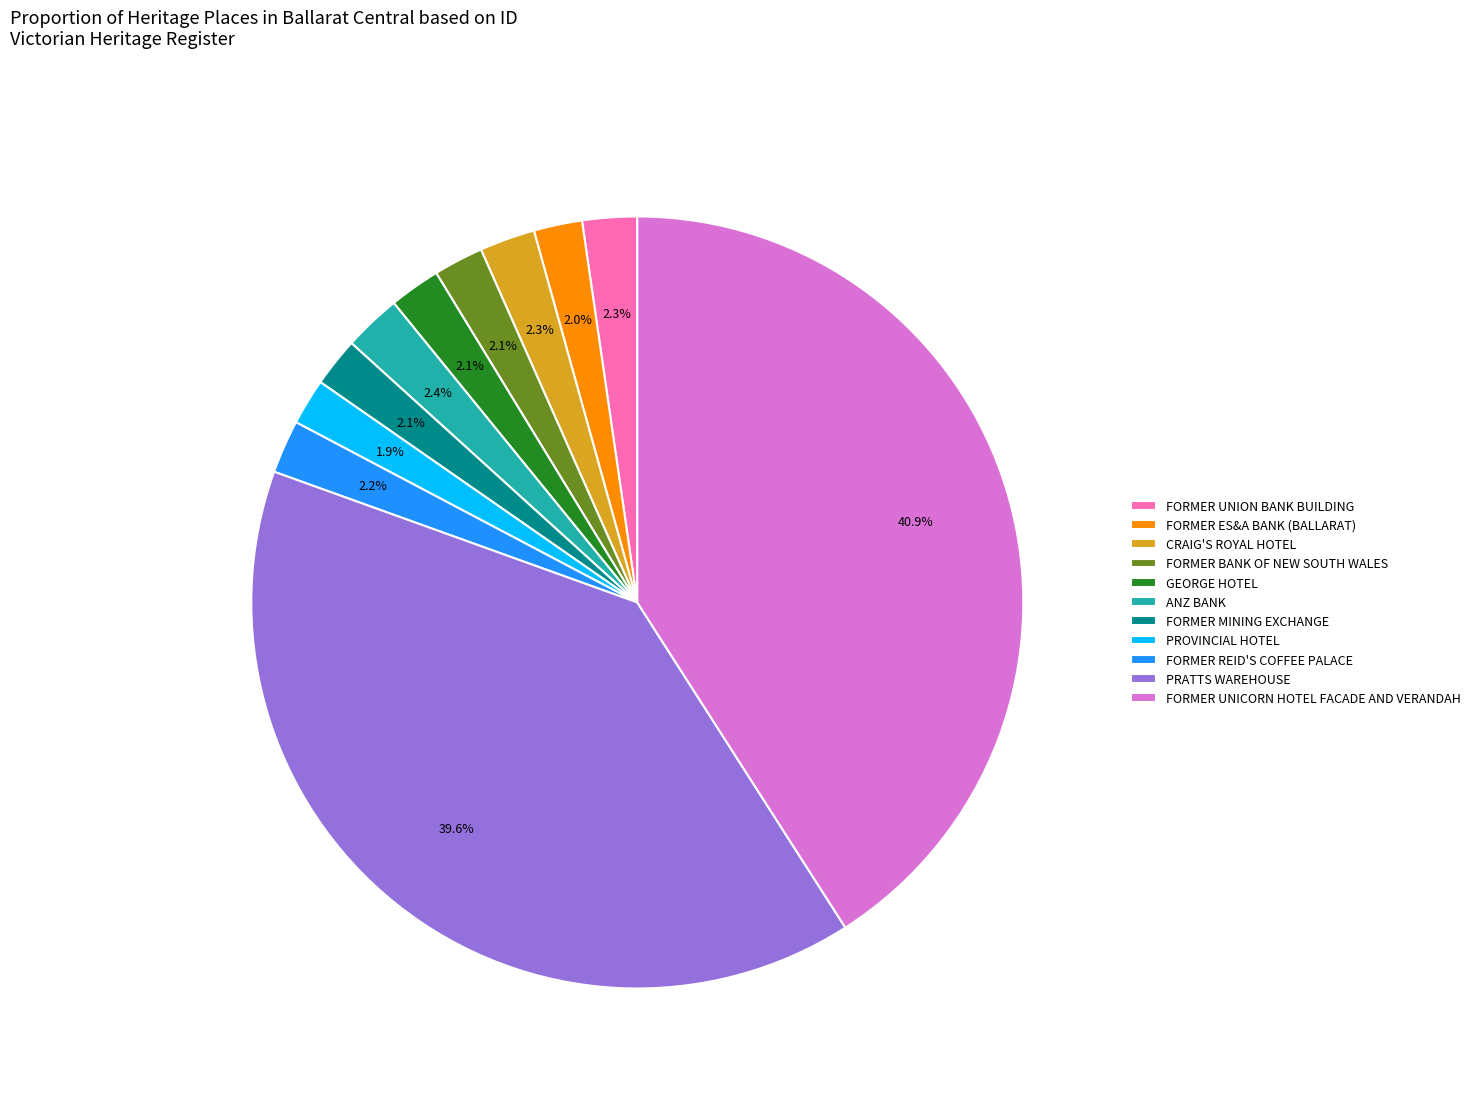

Which slice is the largest?

FORMER UNICORN HOTEL FACADE AND VERANDAH